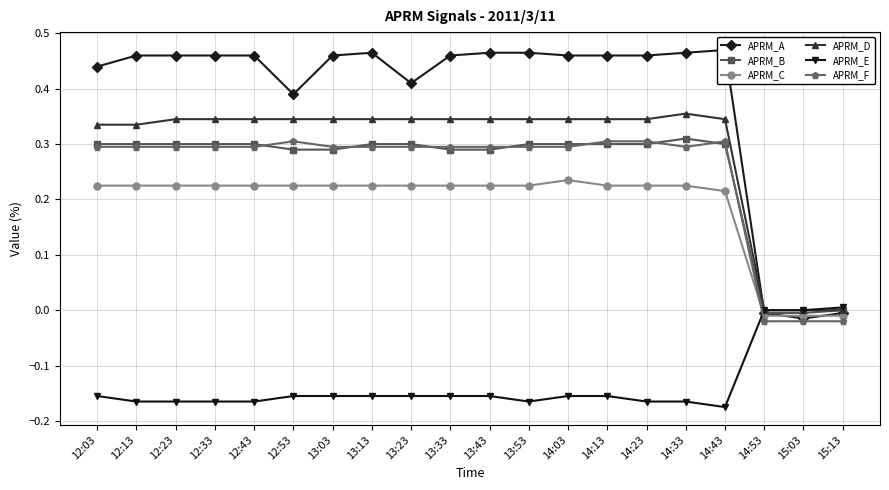

Rank the categories by APRM_A value from lowest to highest.

15:03, 14:53, 15:13, 12:53, 13:23, 12:03, 12:13, 12:23, 12:33, 12:43, 13:03, 13:33, 14:03, 14:13, 14:23, 13:13, 13:43, 13:53, 14:33, 14:43